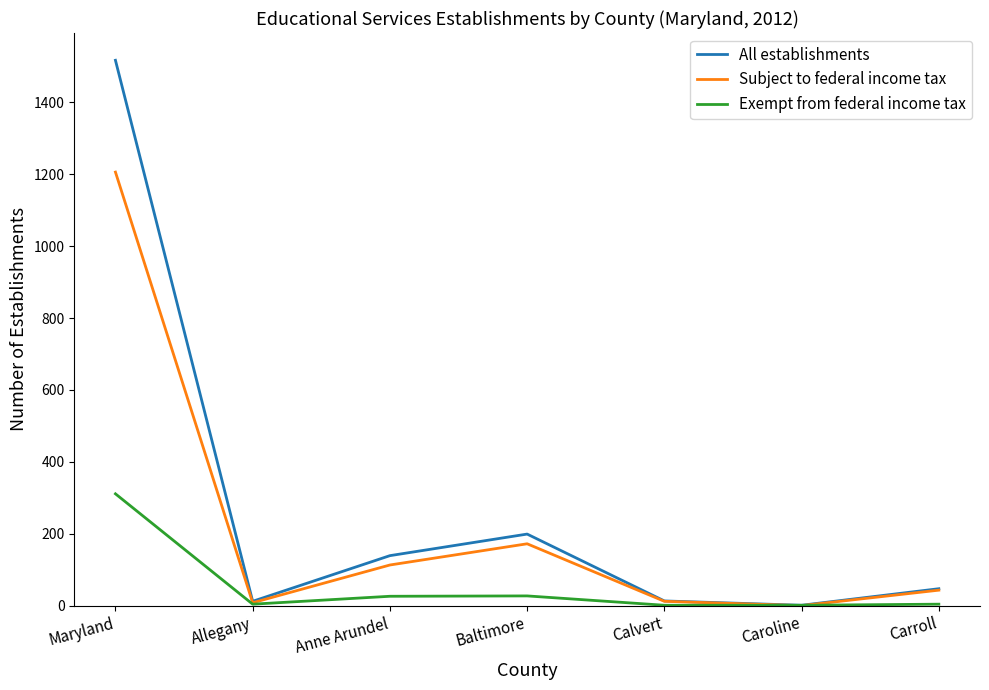

Does the chart display data point markers on the line(s)?

No